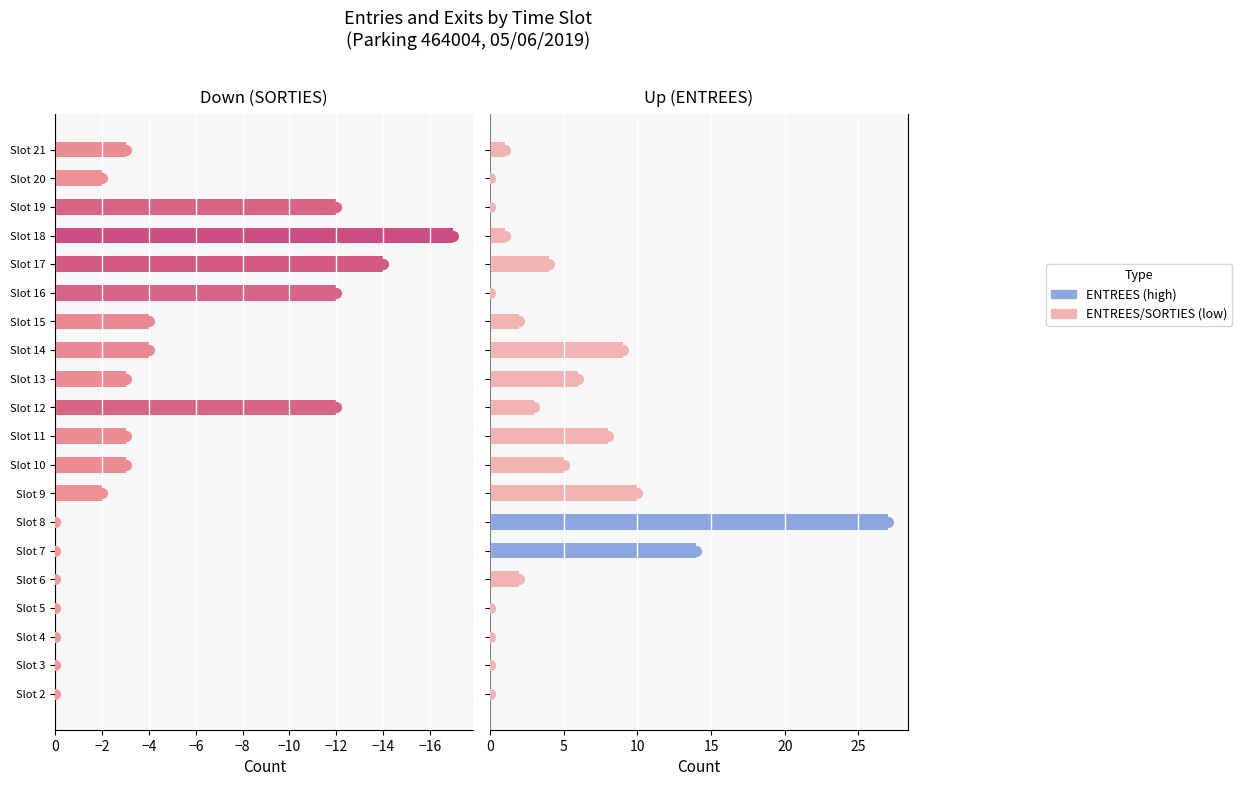

The ENTREES_NB_ABONNE series shows 5 at 9. True or false?

False